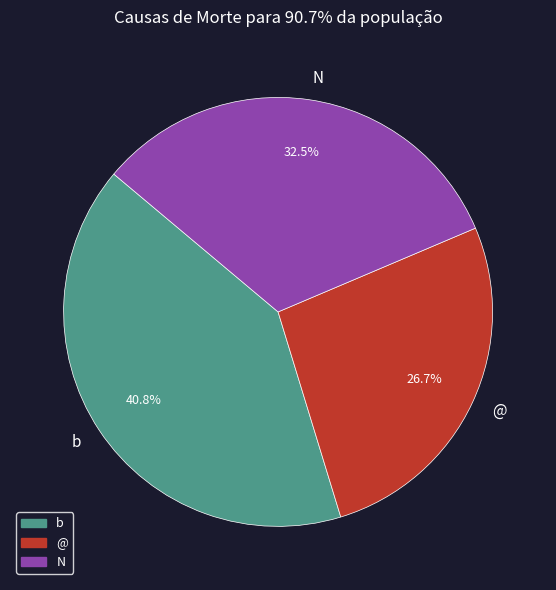

To the nearest percent, what is the difference between the @ and b slice percentages?

14%